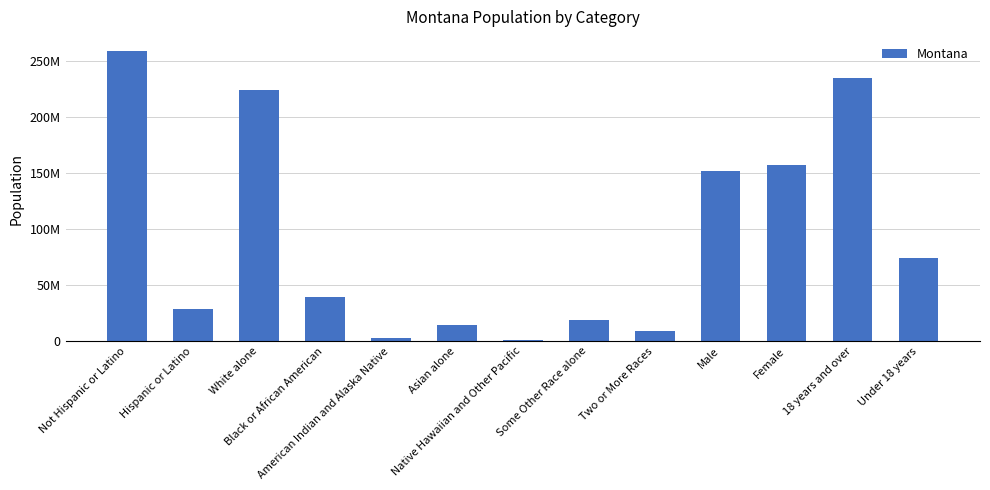

Are the bars horizontal?

No